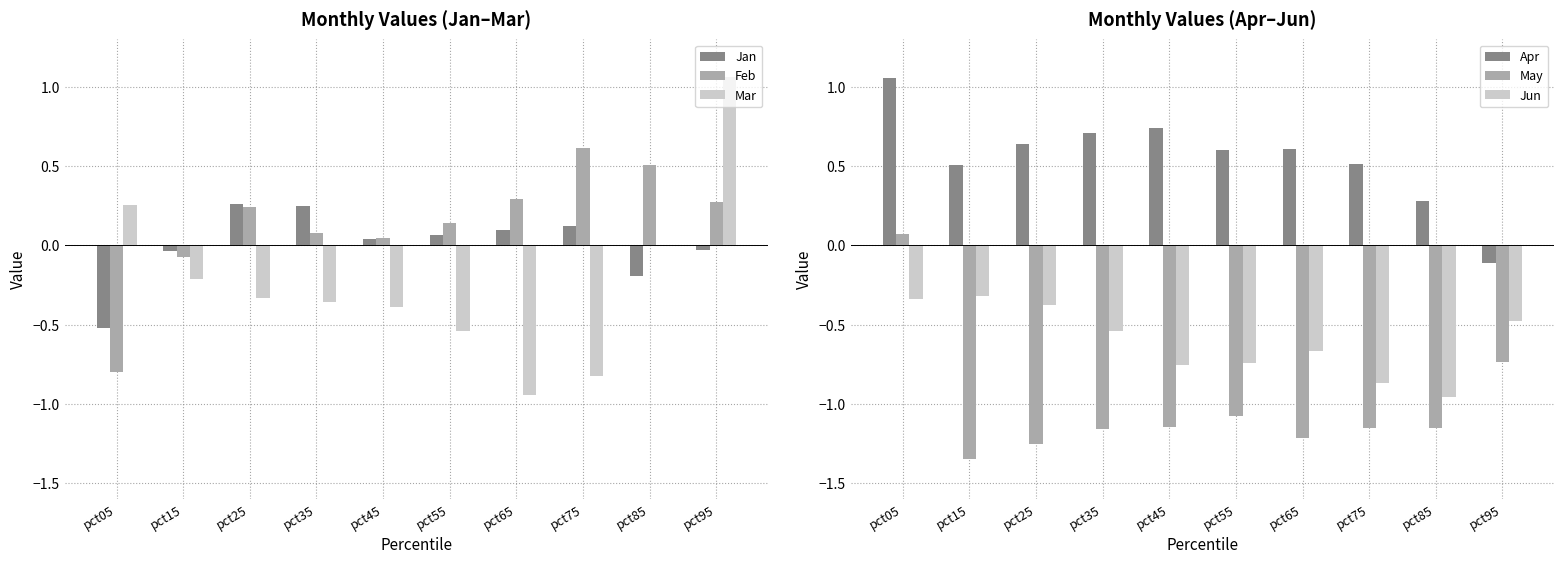

What is the highest value of the May series?

0.1